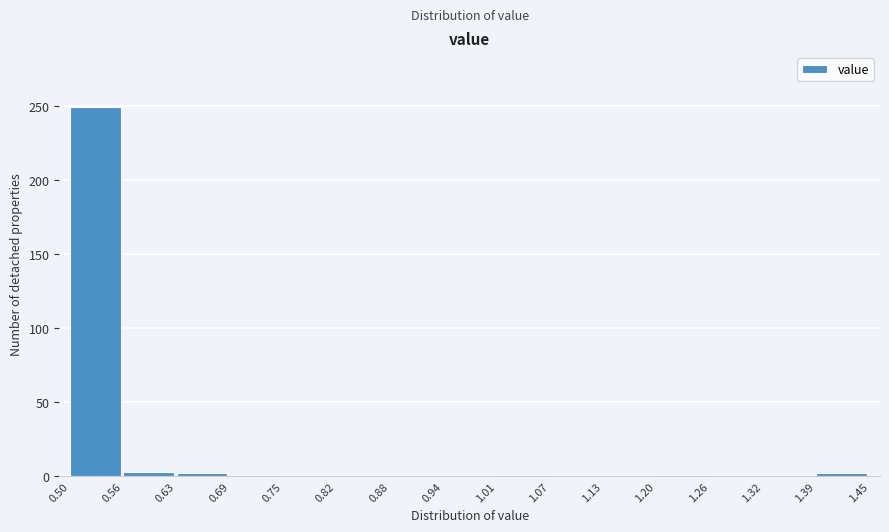

Over which range of the x-axis is the bar tallest?

0.50 to 0.56